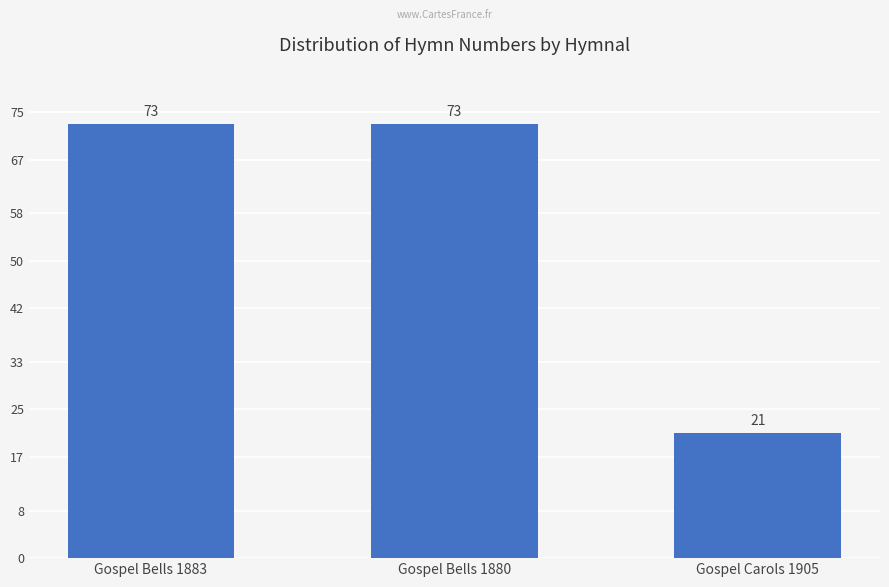

At which category does the chart reach its minimum across all series?

Gospel Carols 1905